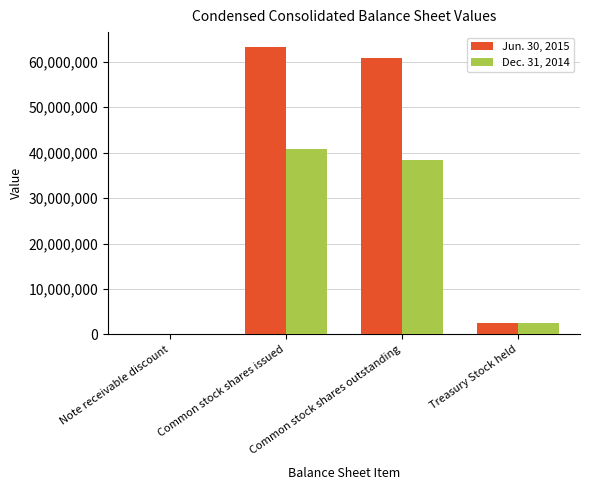

What value does the Jun. 30, 2015 series have at Common stock shares issued?

63357332